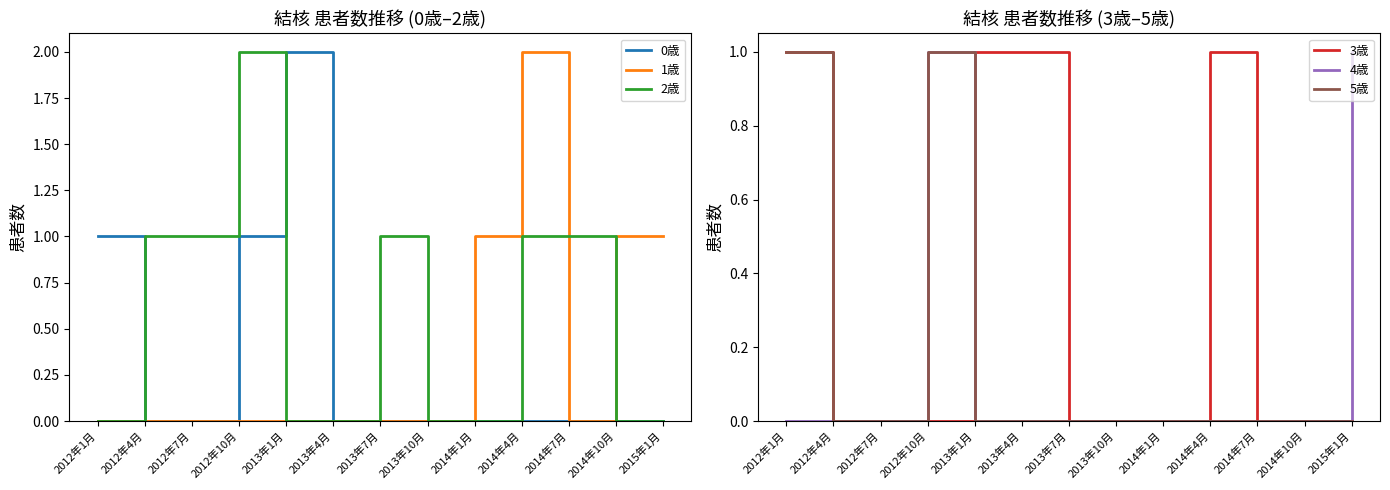

At which category is the sum across all series the highest?

2012年10月